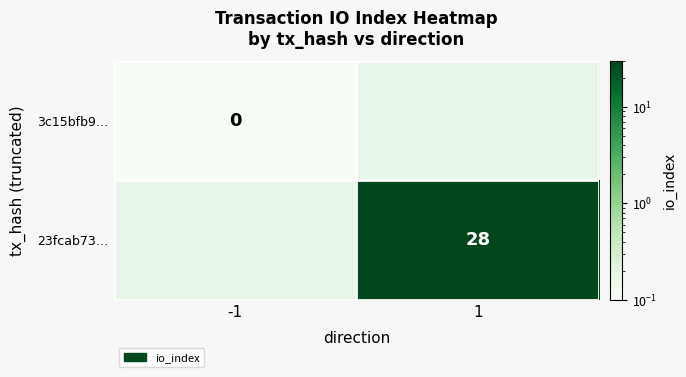

The value of 23fcab73… at 1 is 49.1. True or false?

False